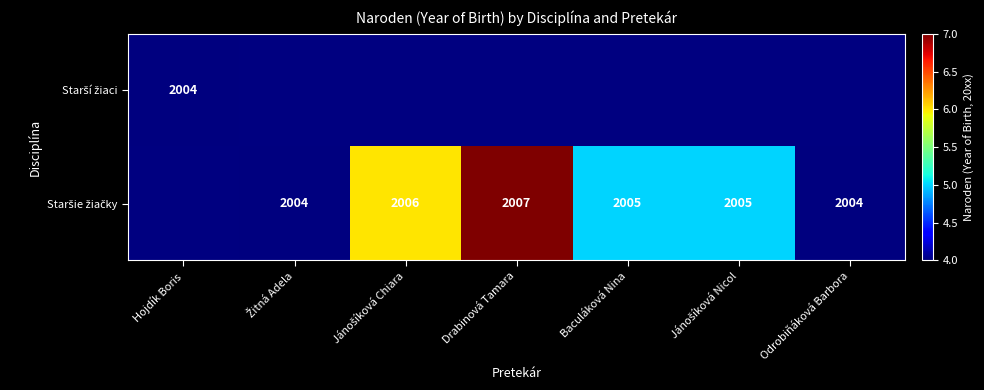

The value of Staršie žiačky at Jánošíková Chiara is 3.0. True or false?

False